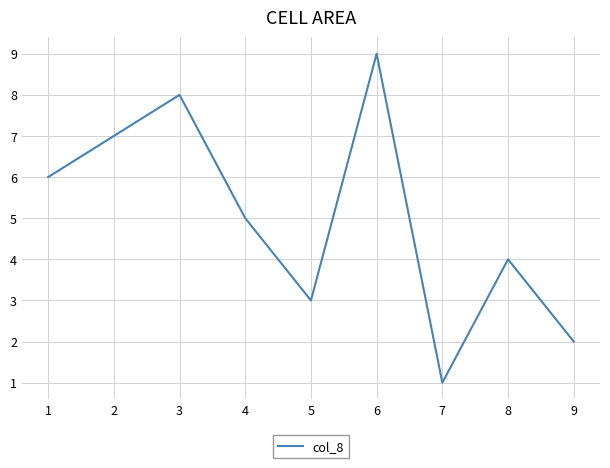

Does the chart have visible grid lines?

Yes